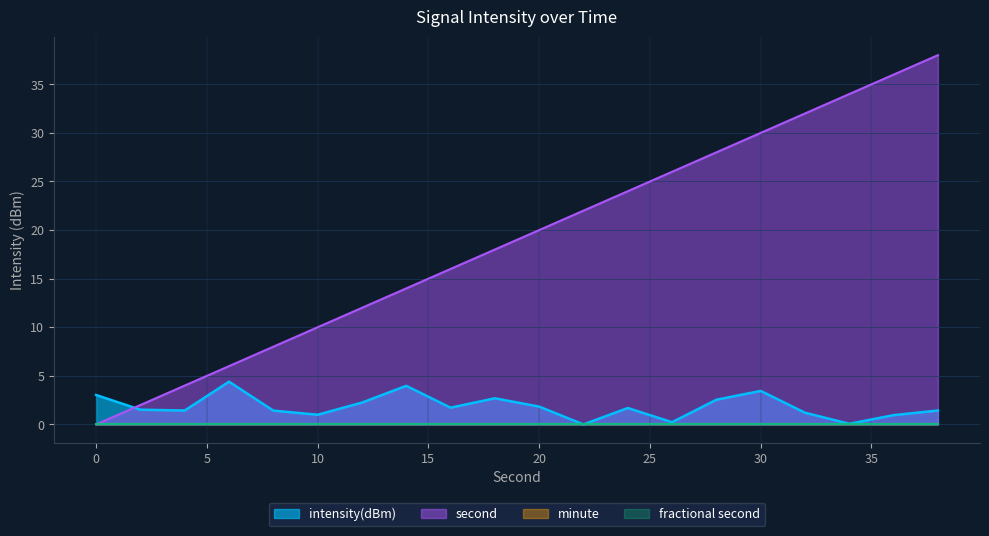

The value of intensity(dBm) at 20 is 0.4. True or false?

False